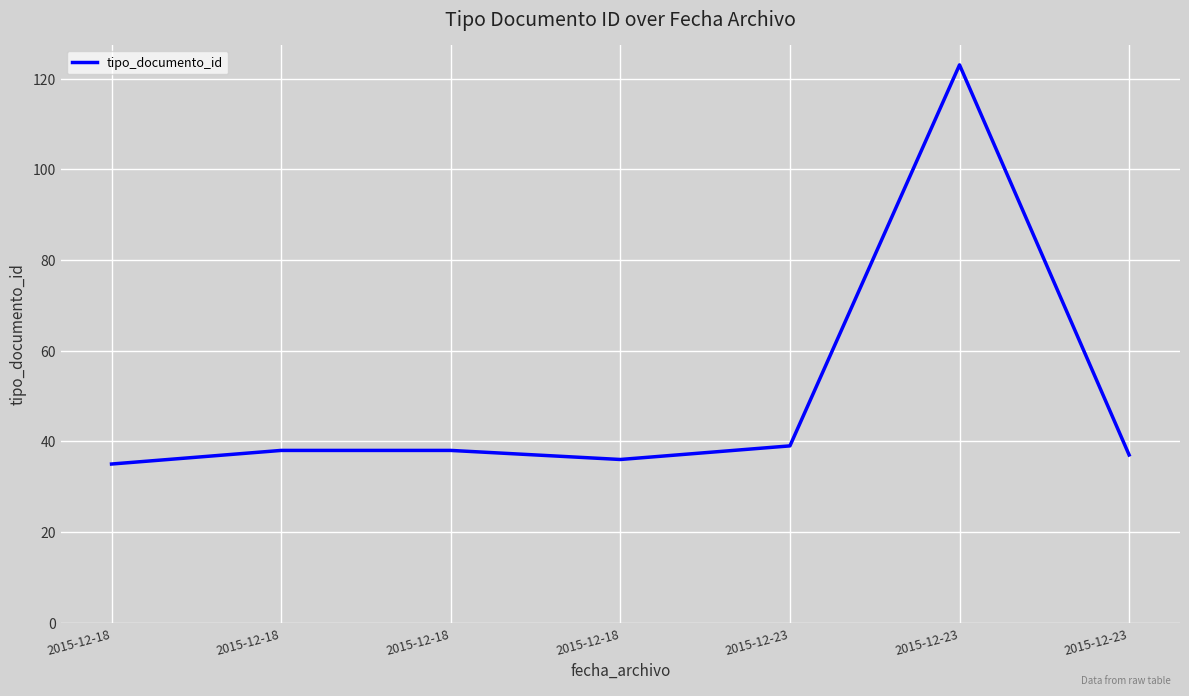

What value does the data have at 2015-12-23, to the nearest 10?

40